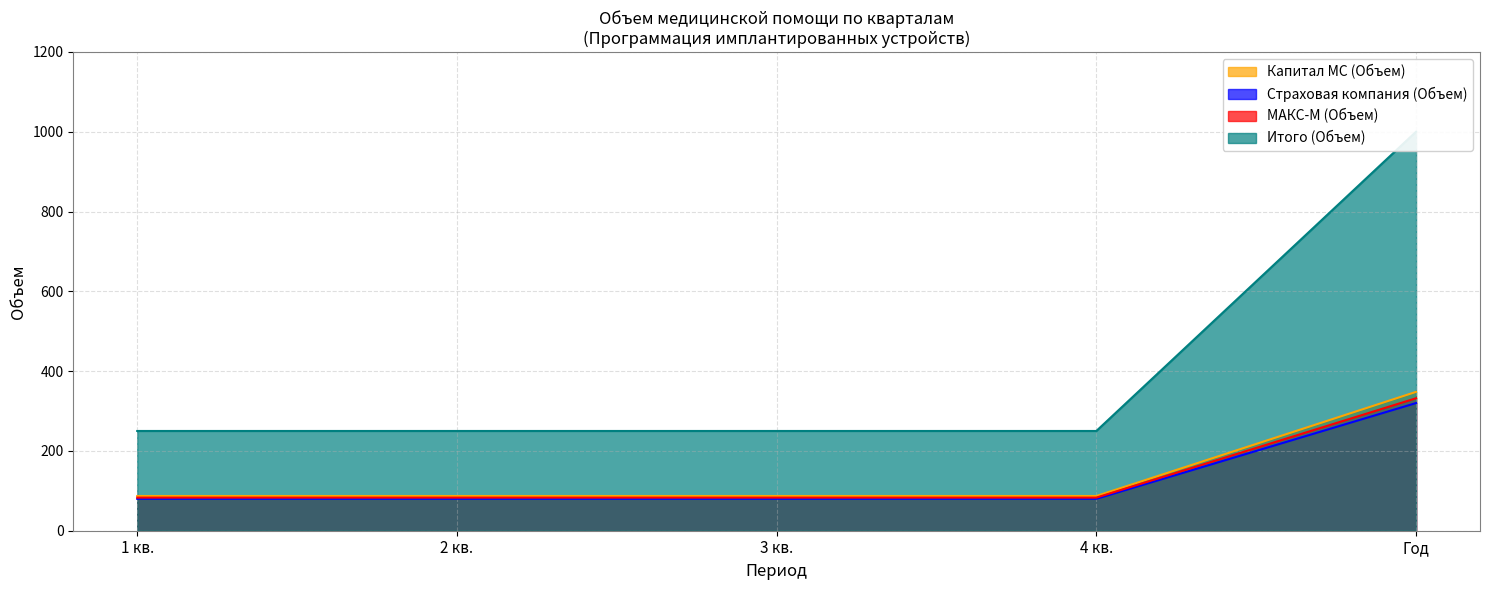

At which category is the sum across all series the highest?

Год